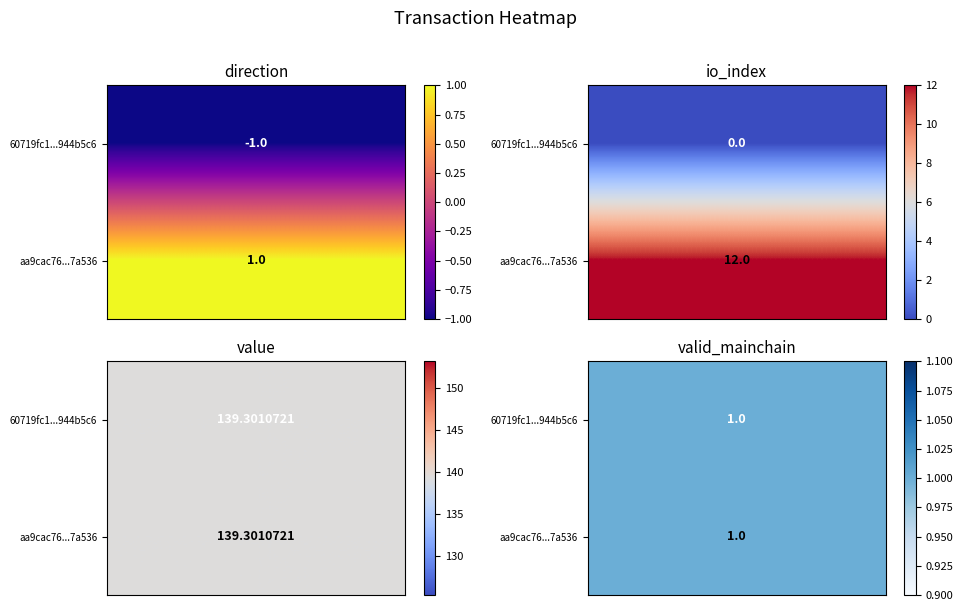

Where is 60719fc1f595b045d64beeff8b20337c944b5c6 nearest to the value 69?

valid_mainchain